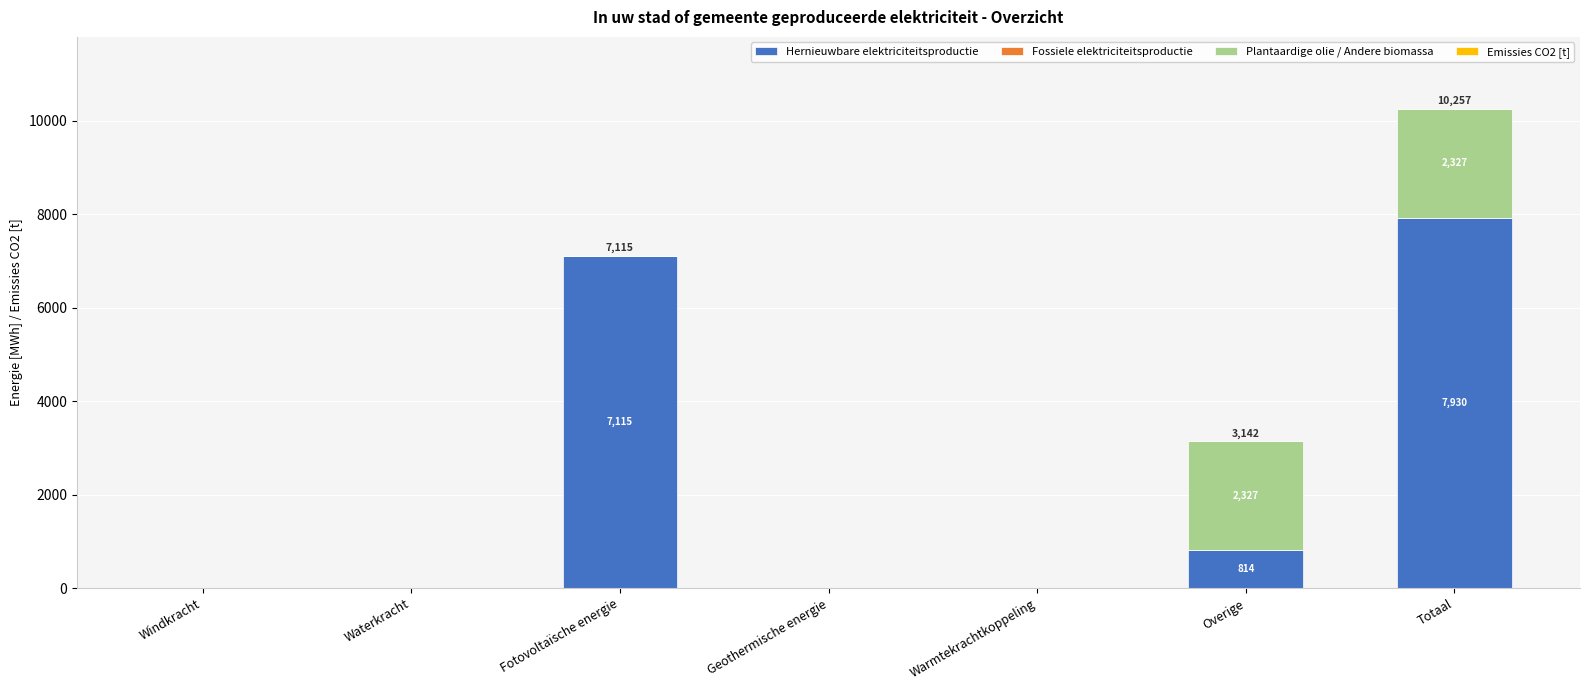

What is the highest value of the Hernieuwbare elektriciteitsproductie series?

7929.6